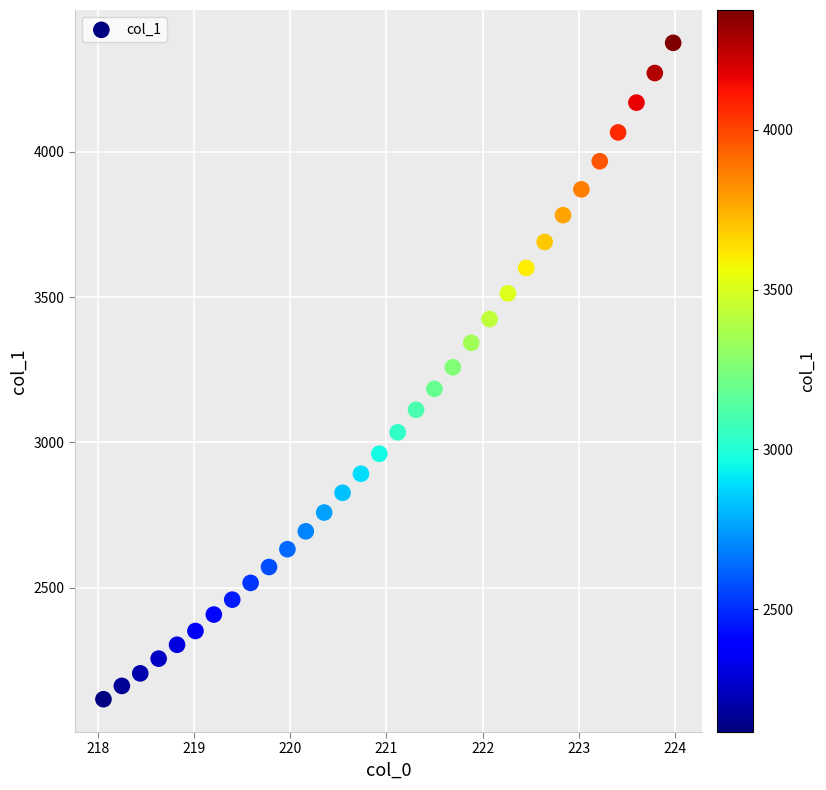

What is the range of X values (max minus min)?

5.9